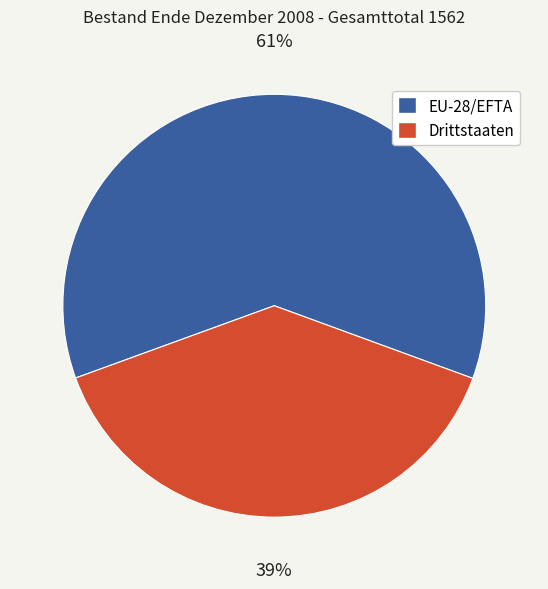

Is it true that EU-28/EFTA is 73% of the pie?

False